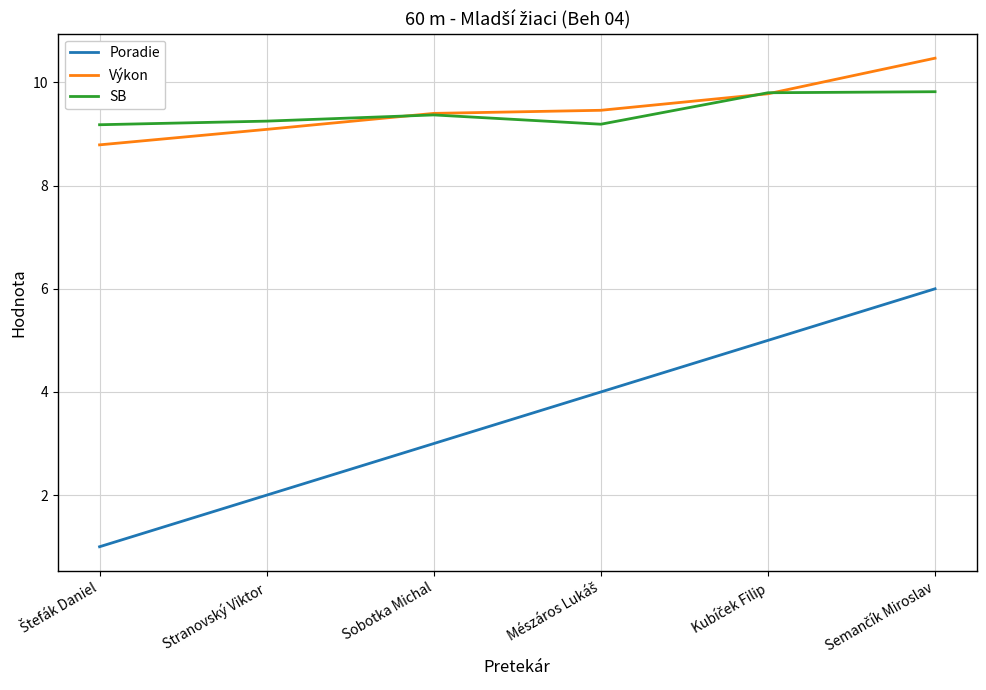

True or false: SB has a value of 15.8 at Sobotka Michal.

False